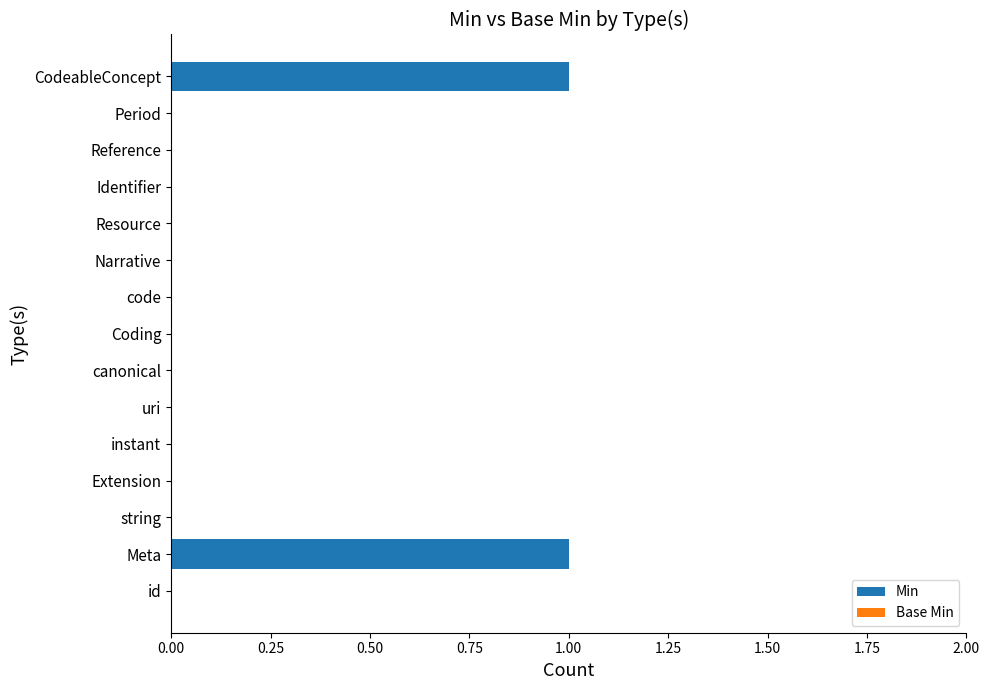

Which has a higher value, Meta or string?

Meta